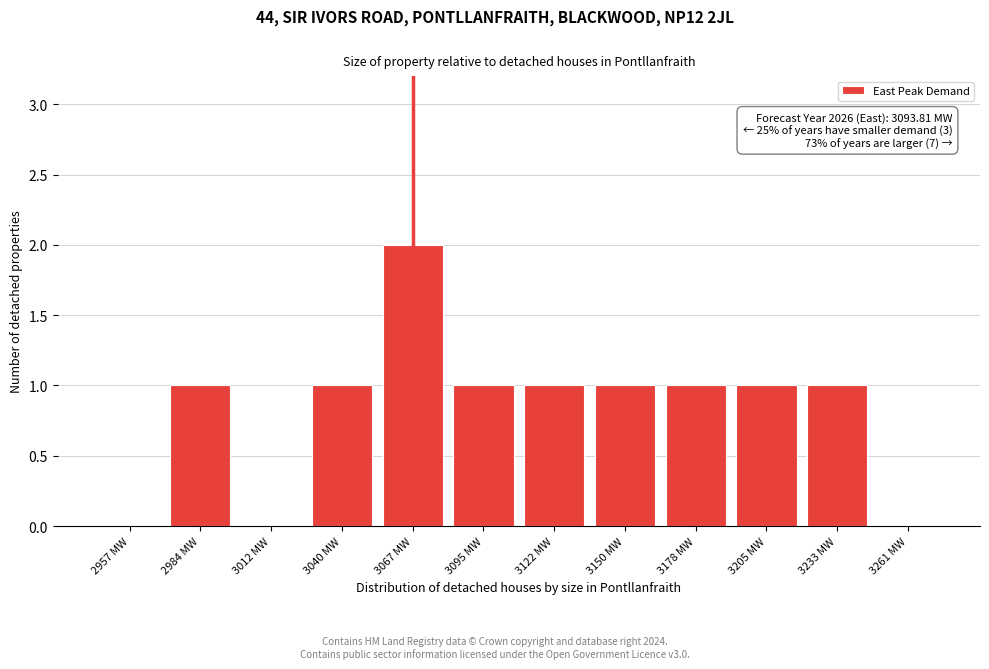

Reading right to left, transcribe all the data shown in this chart.

3261 MW=0	3233 MW=1	3205 MW=1	3178 MW=1	3150 MW=1	3122 MW=1	3095 MW=1	3067 MW=2	3040 MW=1	3012 MW=0	2984 MW=1	2957 MW=0